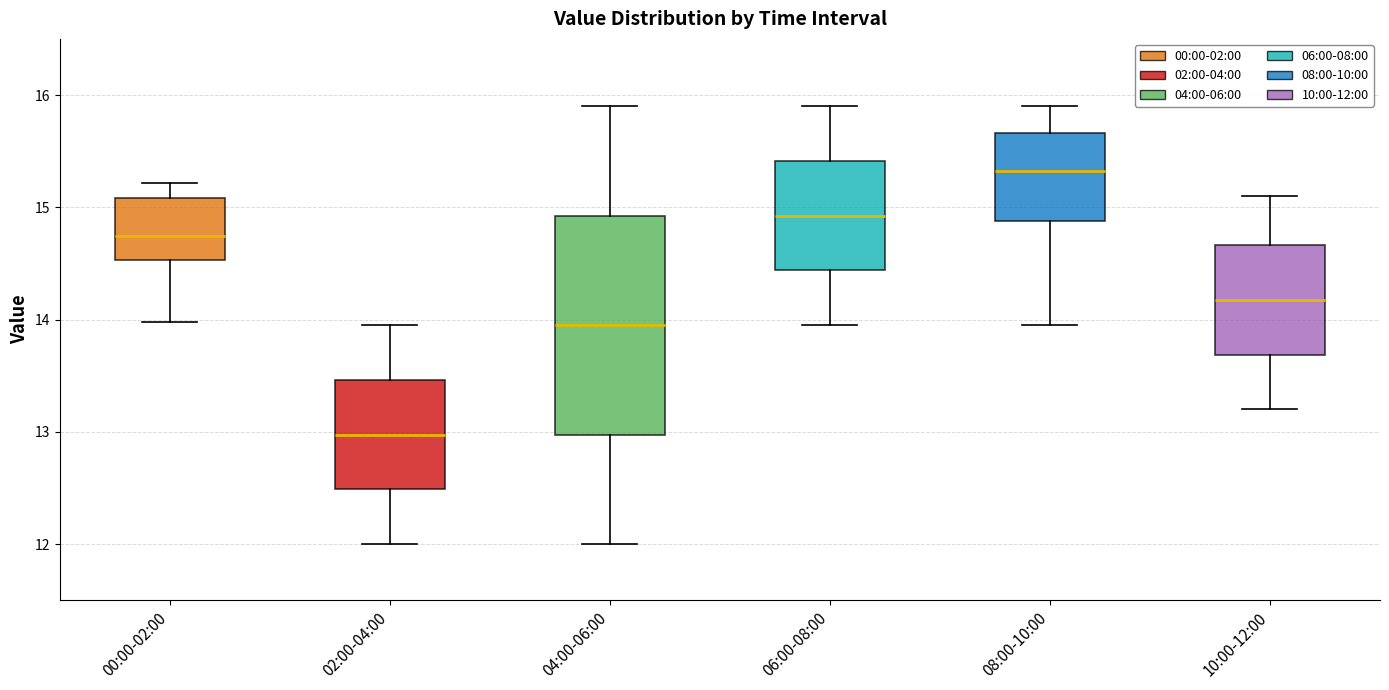

Reading left to right, read every box against the y-axis: the position of its median line, the range the box covers, and the ends of its whiskers. The values are not printed on the chart, so give them approximately, as read against the axis.

00:00-02:00: median 14.7, box 14.5 to 15.1, whiskers 14.0 to 15.2
02:00-04:00: median 13.0, box 12.5 to 13.5, whiskers 12.0 to 14.0
04:00-06:00: median 14.0, box 13.0 to 14.9, whiskers 12.0 to 15.9
06:00-08:00: median 14.9, box 14.4 to 15.4, whiskers 14.0 to 15.9
08:00-10:00: median 15.3, box 14.9 to 15.7, whiskers 14.0 to 15.9
10:00-12:00: median 14.2, box 13.7 to 14.7, whiskers 13.2 to 15.1